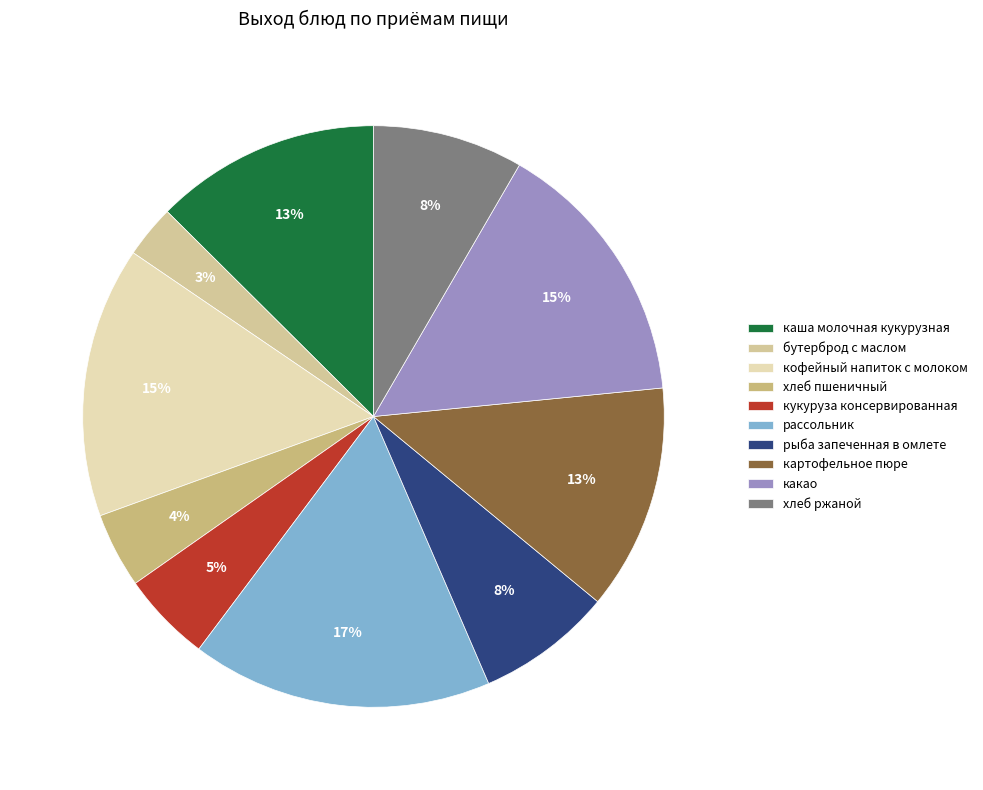

Does any single category account for the majority?

No